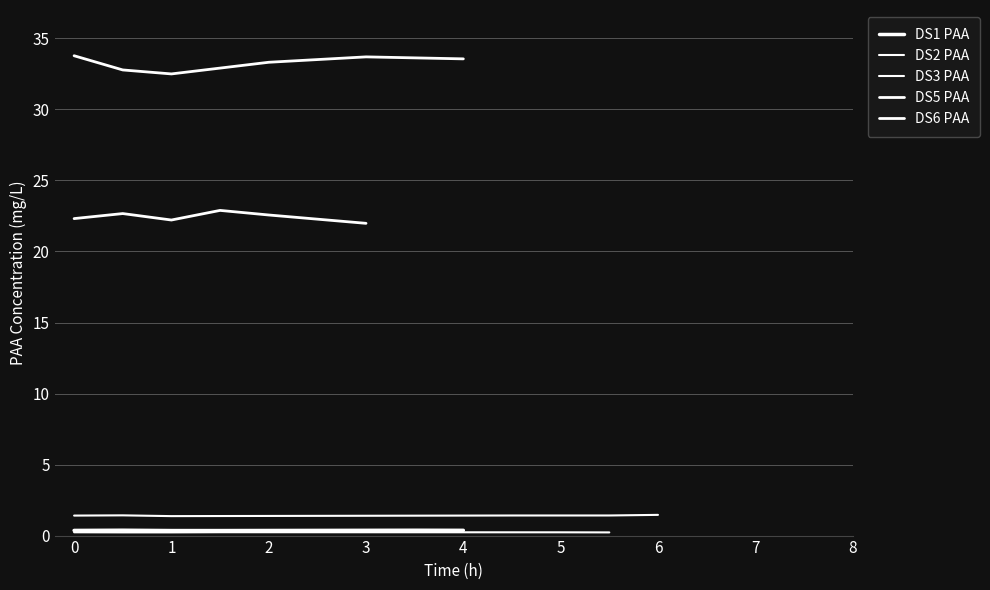

Read the DS6 PAA value at 2.

33.3